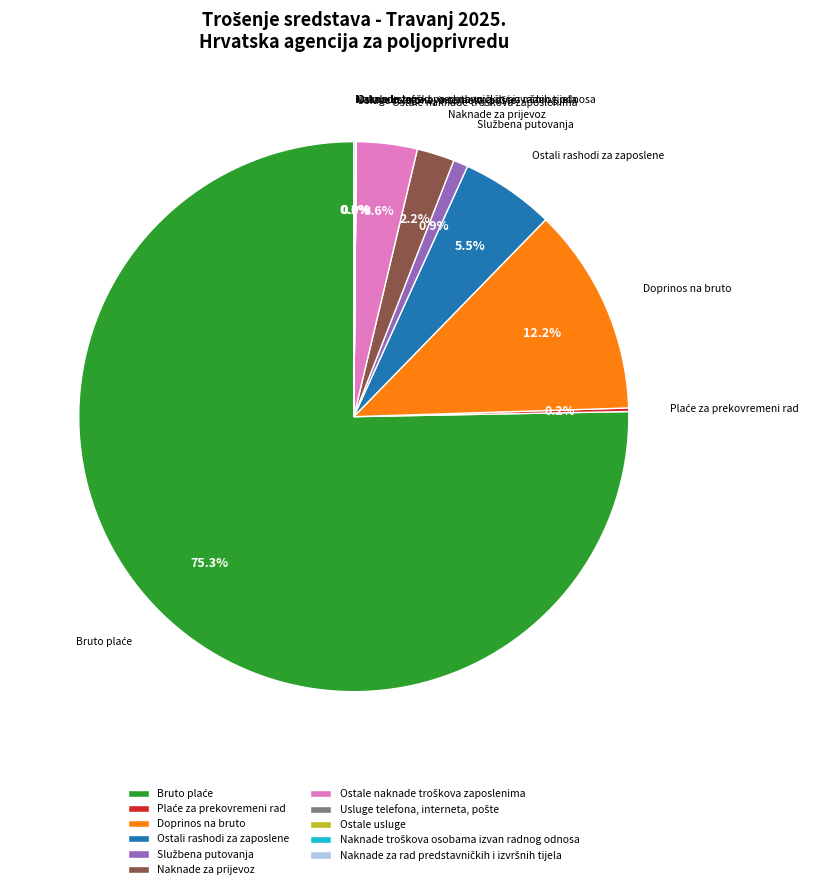

Is there any slice that represents more than half of the pie?

Yes